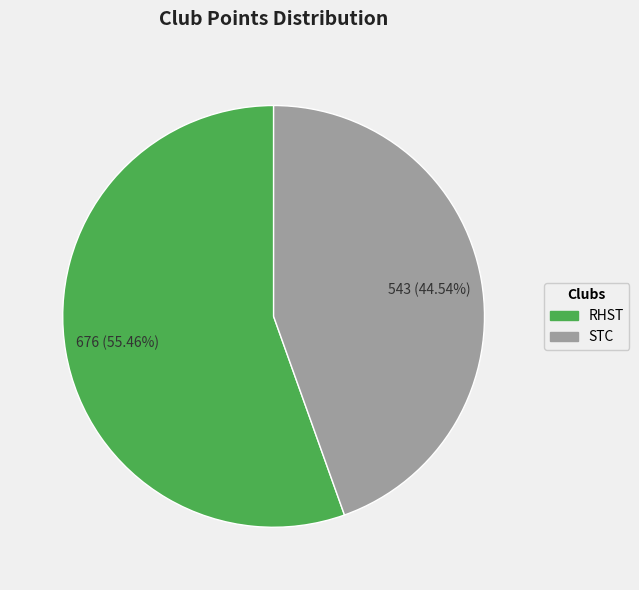

How many segments does this pie chart have?

2